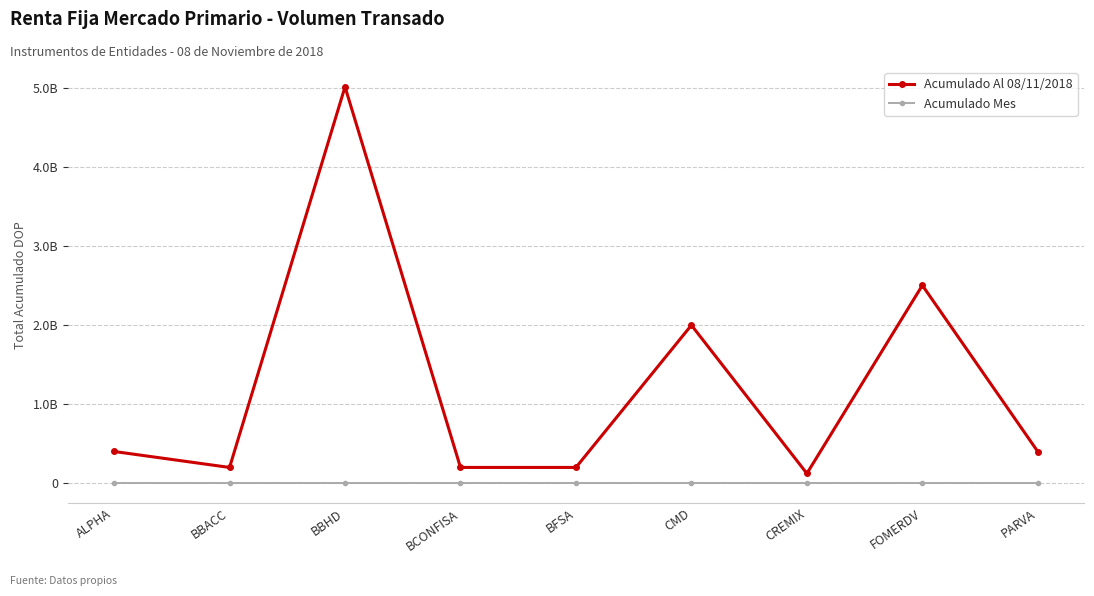

Rank the series by their average value, from lowest to highest.

Acumulado Mes, Acumulado Al 08/11/2018